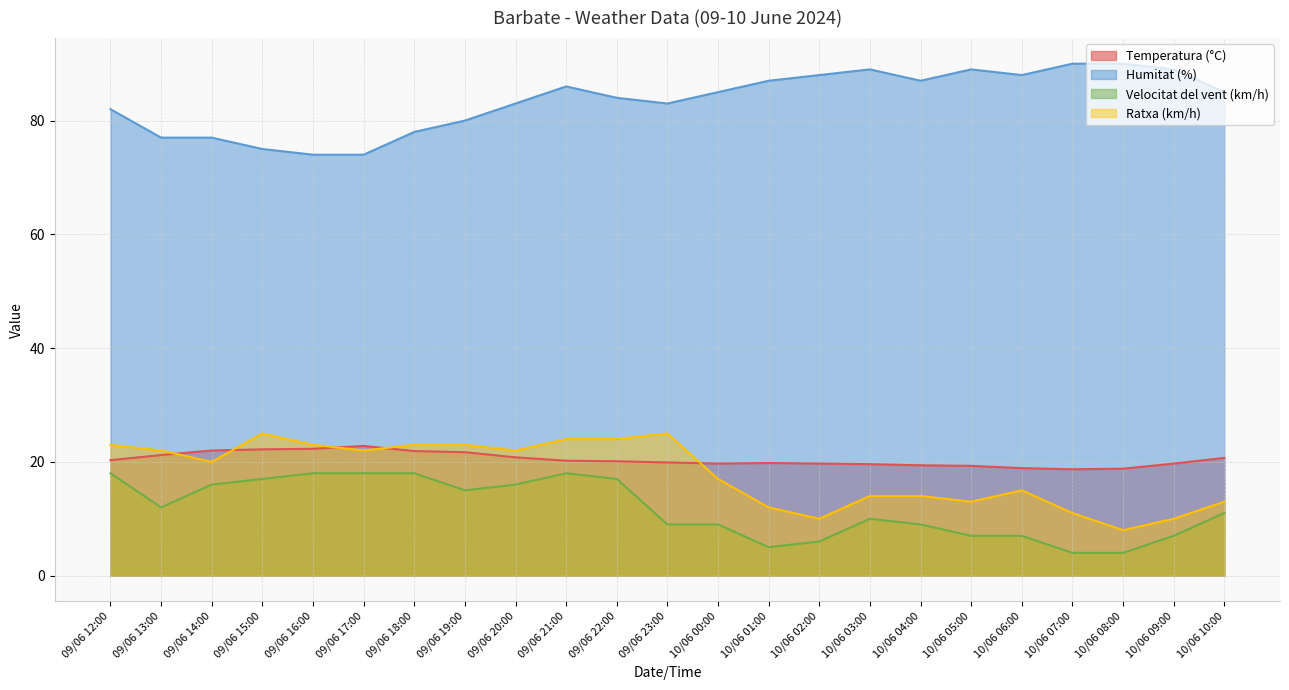

Which has a higher value, 10/06 02:00 or 09/06 18:00?

09/06 18:00